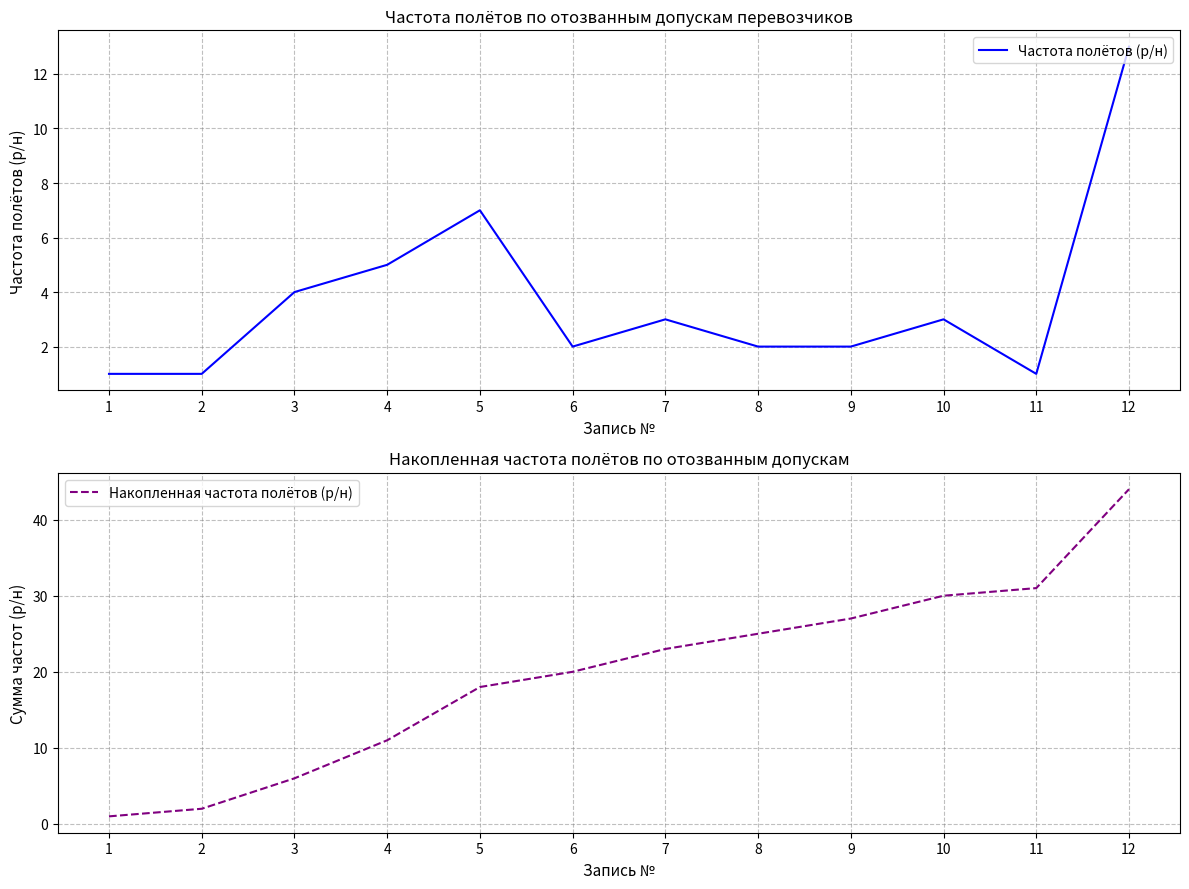

True or false: Накопленная частота полётов (р/н) has a value of 27 at 9.

True